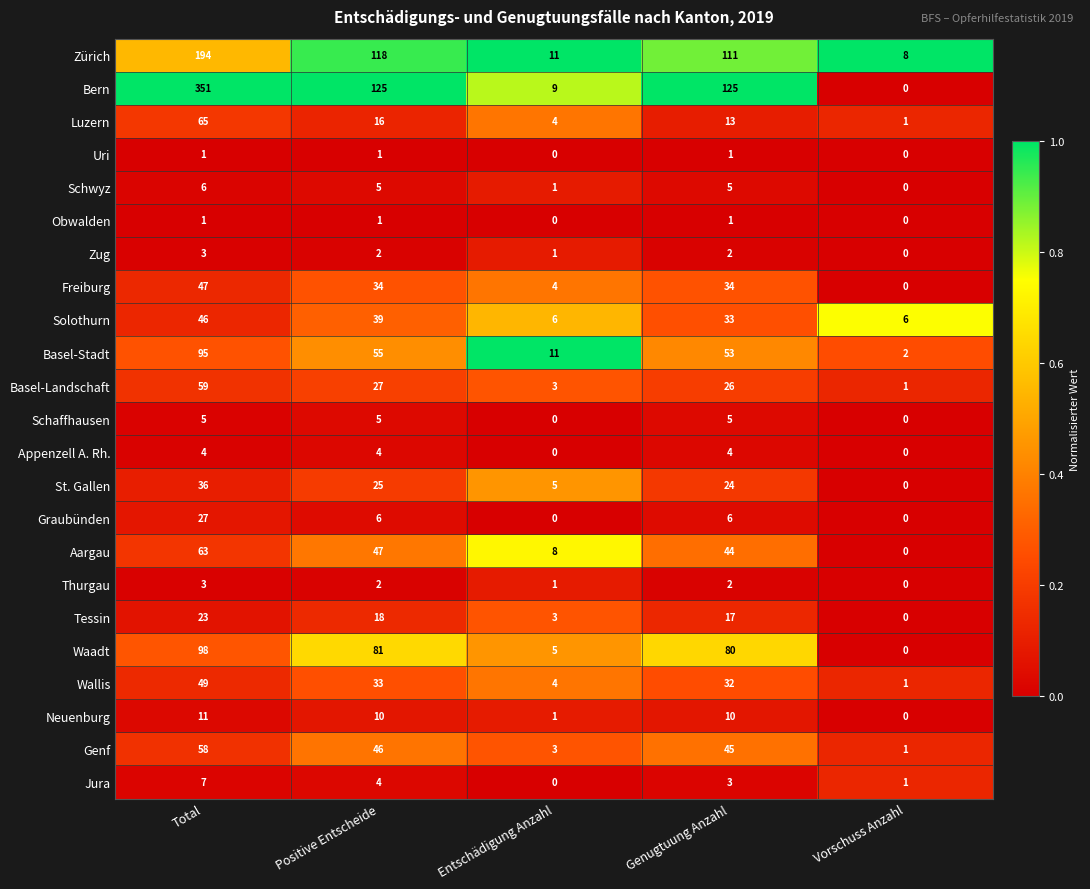

What is the sum of all Appenzell A. Rh. values?

12